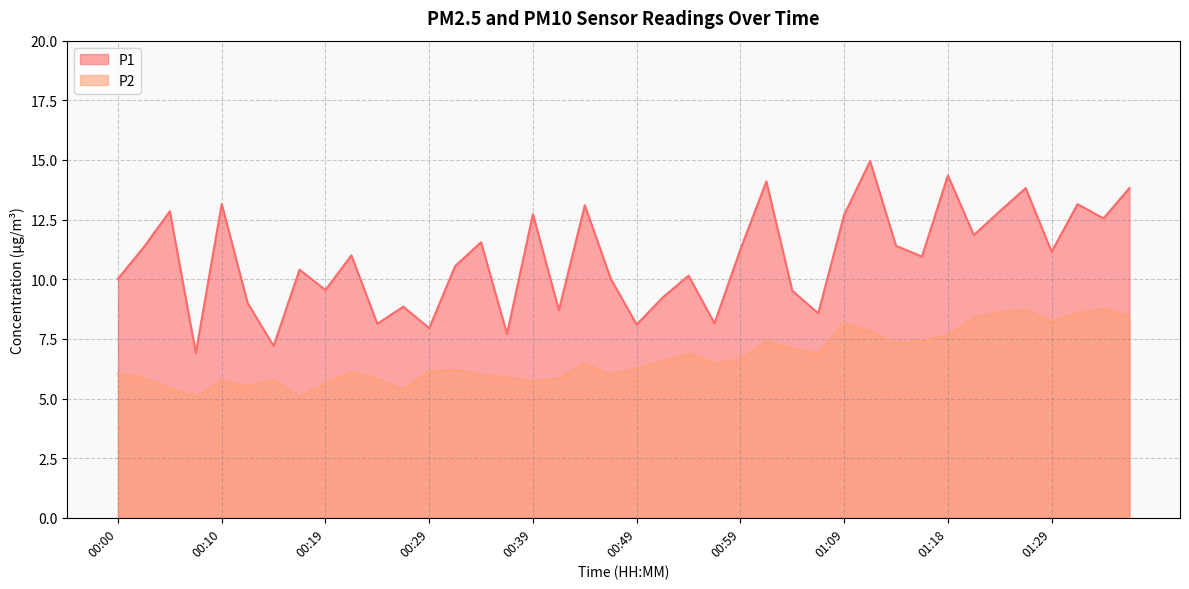

Where does the P2 series first go above 6?

00:00